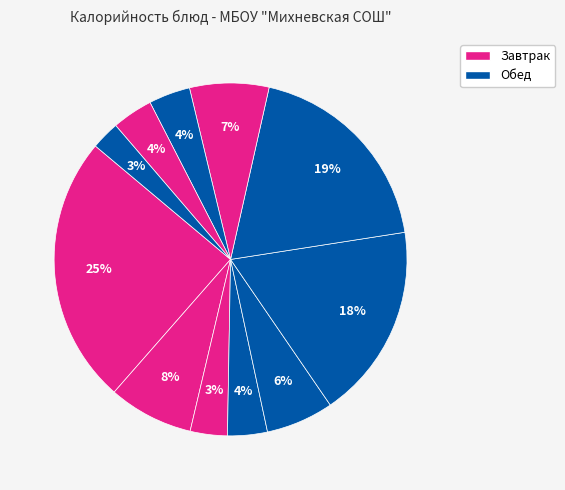

How many slices are in this pie chart?

11